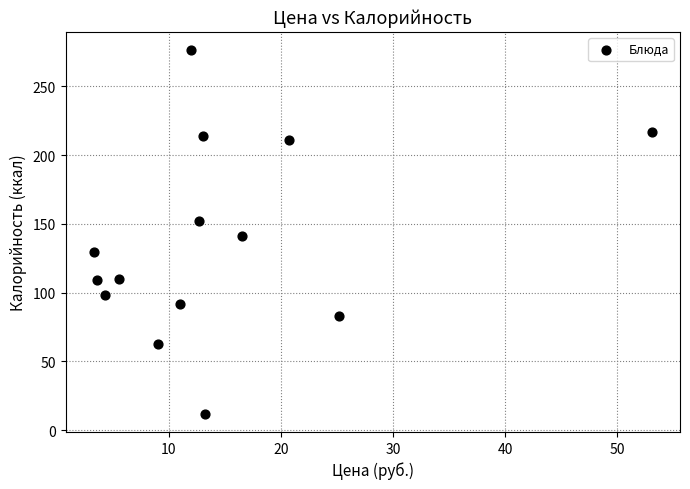

What Y value in the scatter plot is closest to 144?

141.0